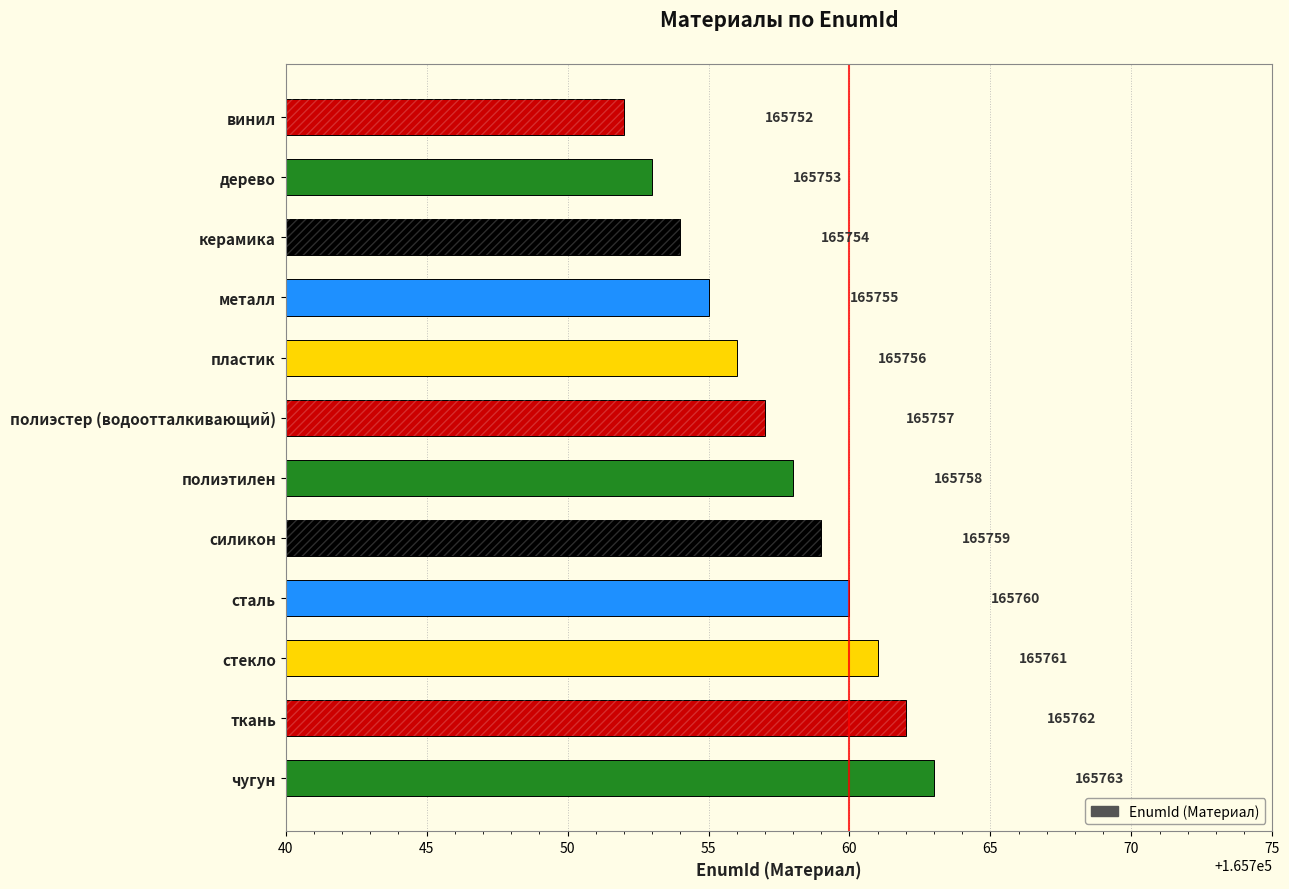

The chart shows a value of 165762 at ткань. True or false?

True